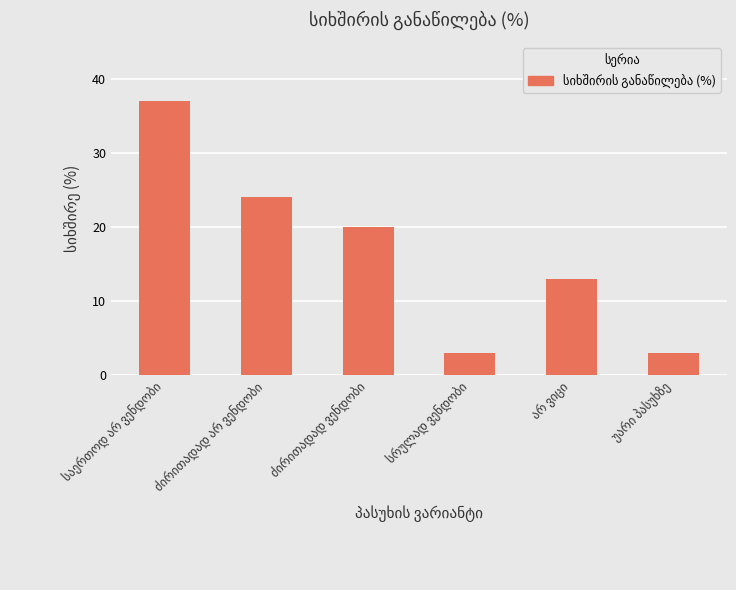

What is the greatest value displayed?

37